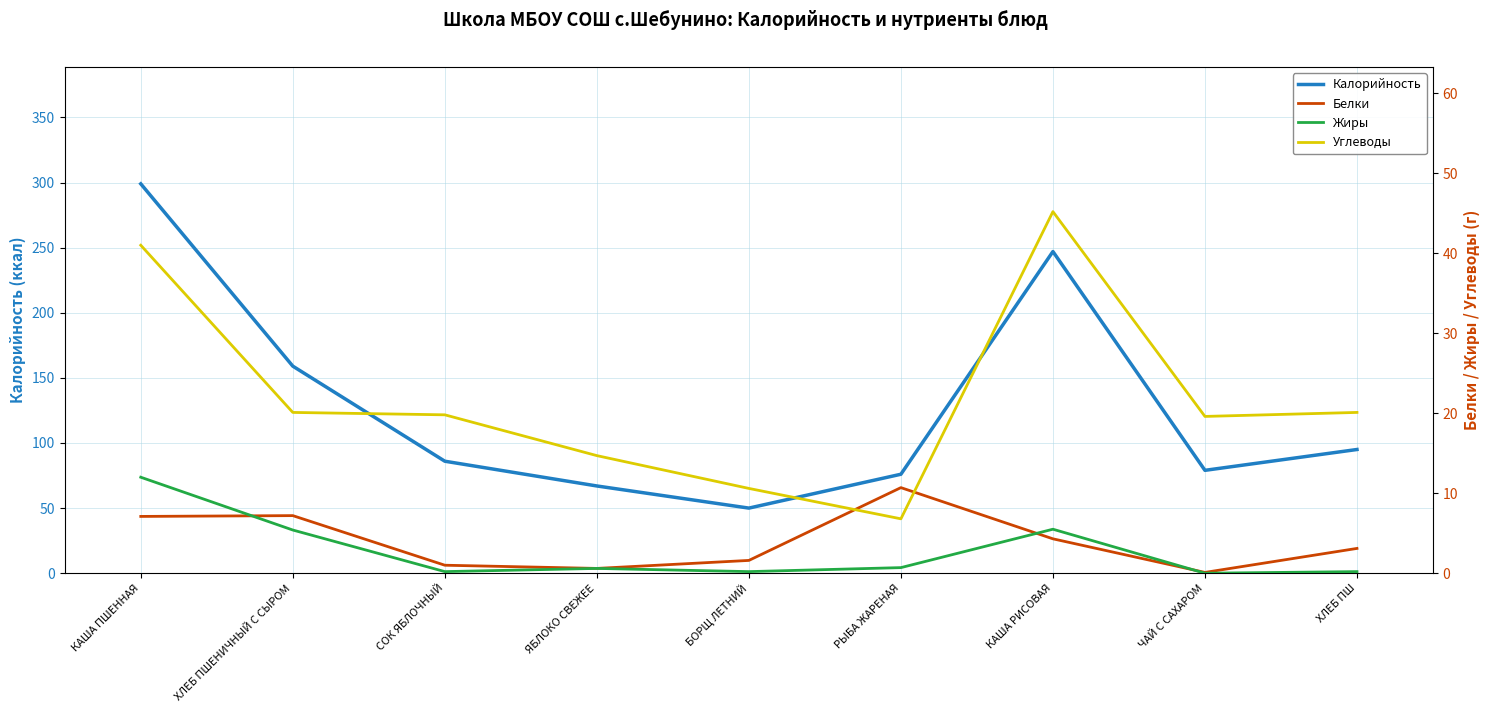

Where do Углеводы and Белки first cross each other?

БОРЩ ЛЕТНИЙ and РЫБА ЖАРЕНАЯ